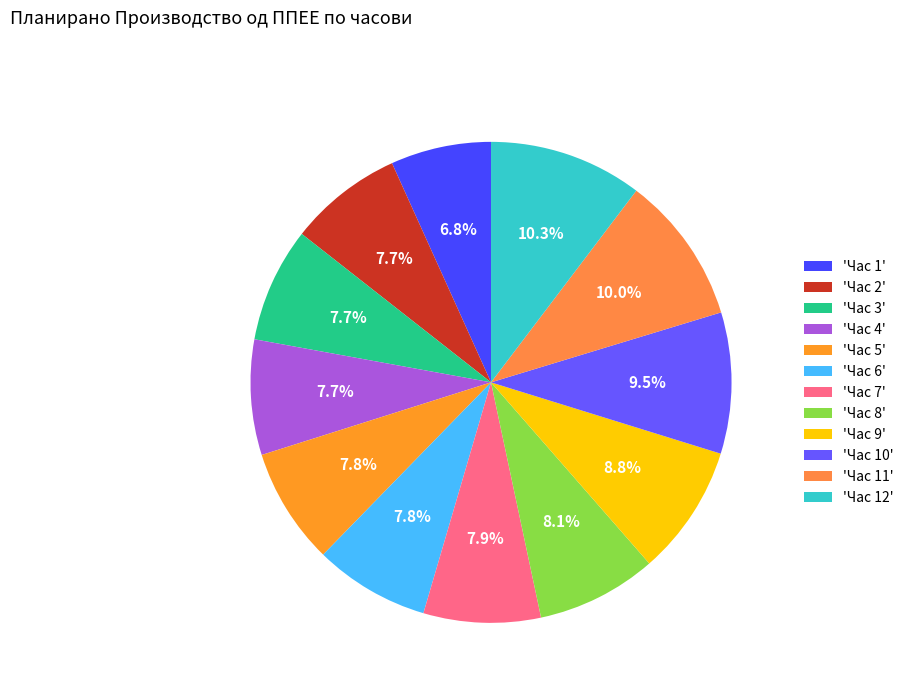

Rank the categories by value from lowest to highest.

Час 1, Час 2, Час 3, Час 4, Час 6, Час 5, Час 7, Час 8, Час 9, Час 10, Час 11, Час 12